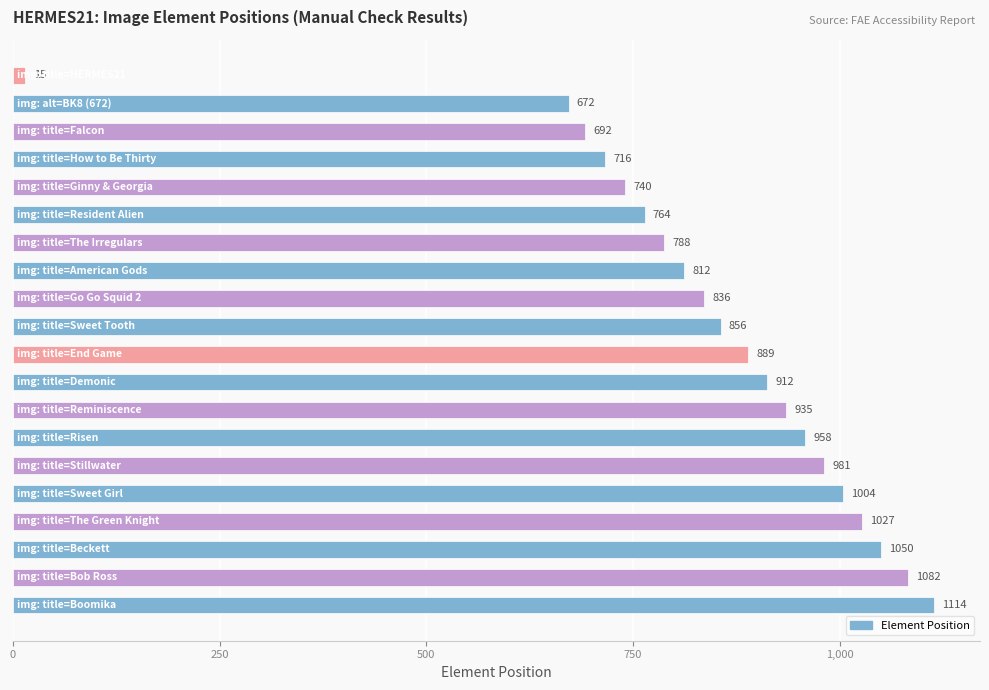

What is the average value?

842